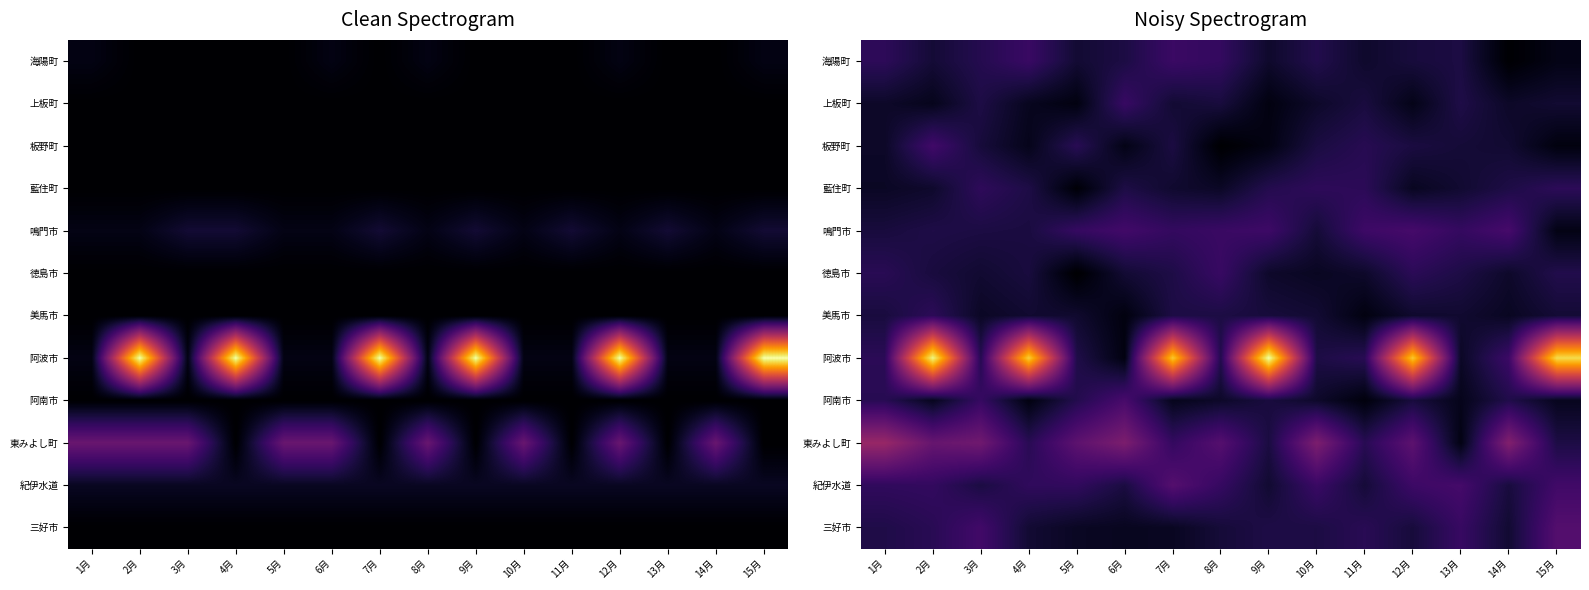

Rank the series at 12月 from highest to lowest value.

阿波市, 東みよし町, 鳴門市, 紀伊水道, 徳島市, 板野町, 阿南市, 海陽町, 三好市, 美馬市, 藍住町, 上板町